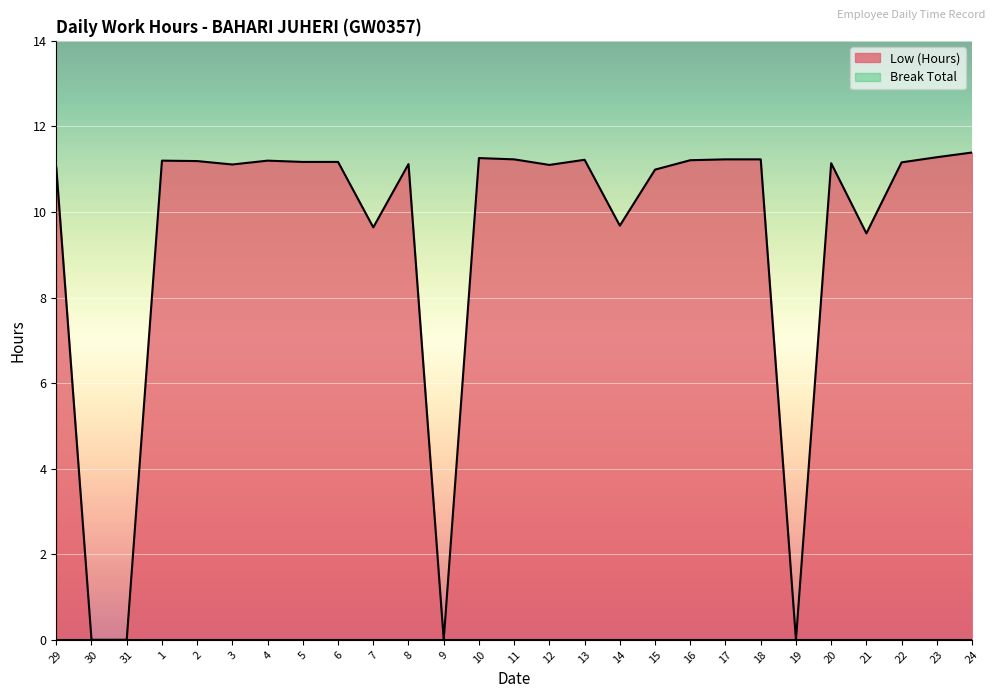

How many interior local peaks (higher than both neighbors) does the data have?

6